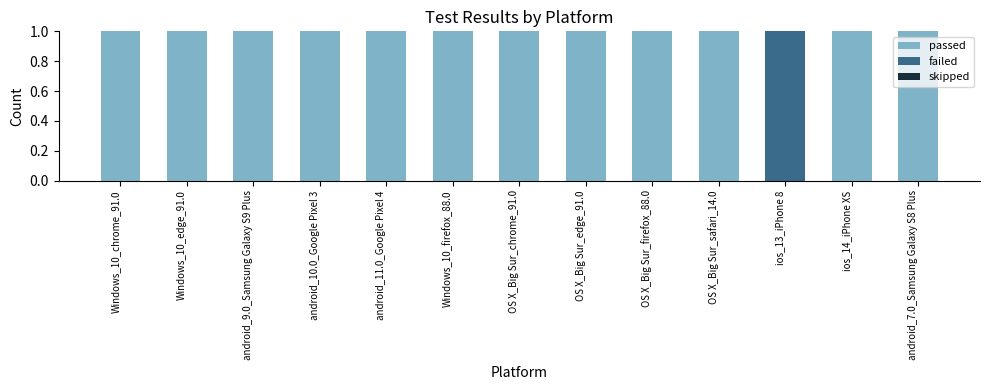

What is the sum of all passed values?

12